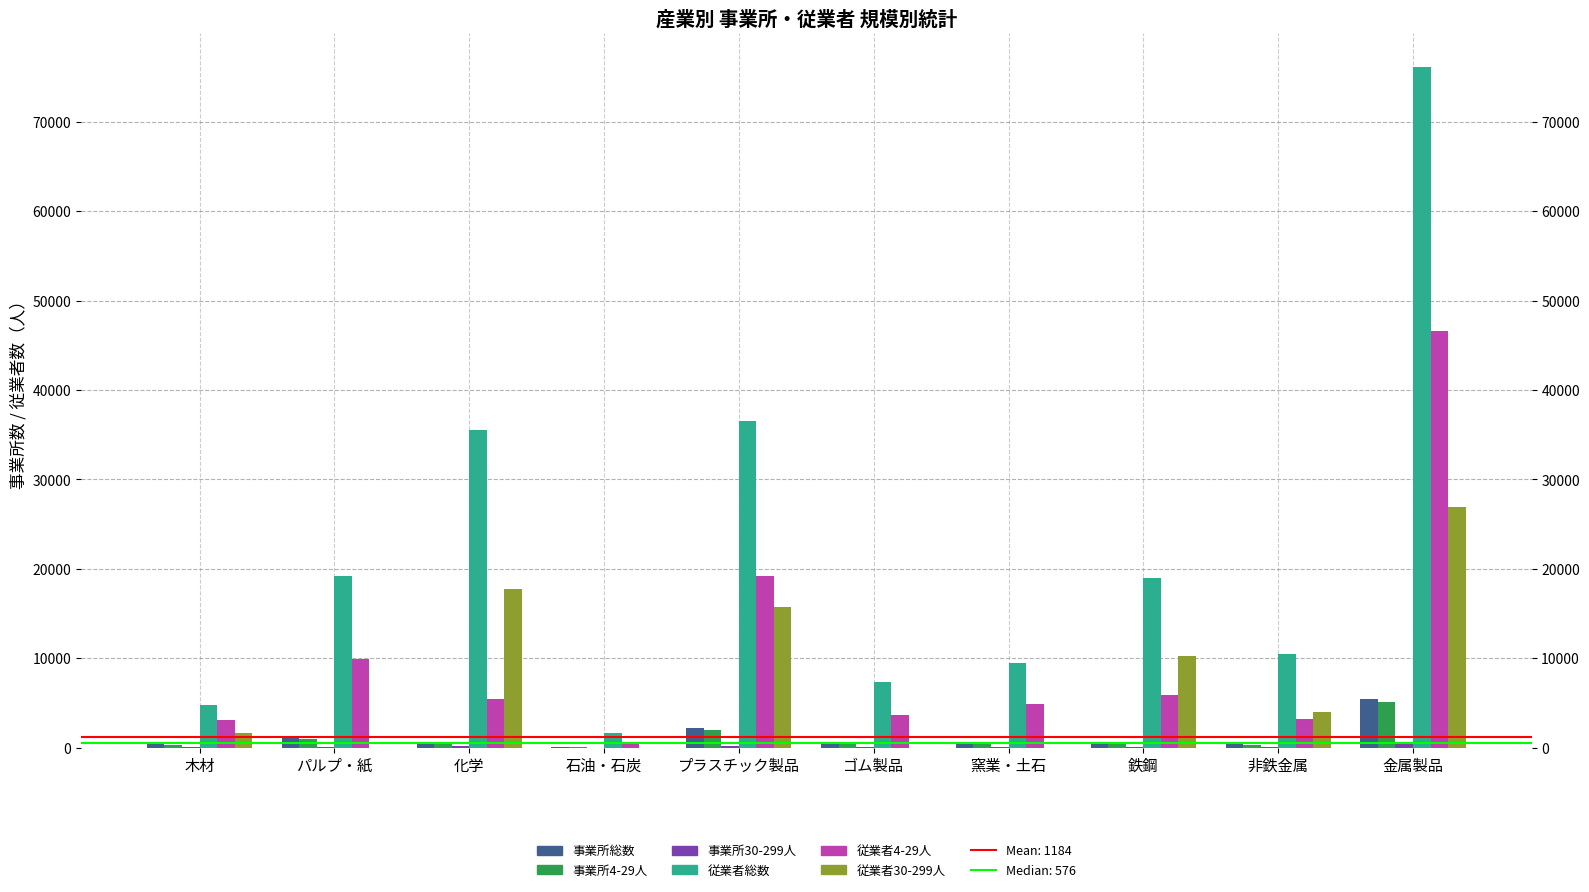

Reading left to right, transcribe all the data shown in this chart.

事業所総数: 木材=369	パルプ・紙=1108	化学=651	石油・石炭=57	プラスチック製品=2170	ゴム製品=432	窯業・土石=500	鉄鋼=669	非鉄金属=393	金属製品=5495
事業所4-29人: 木材=340	パルプ・紙=977	化学=423	石油・石炭=49	プラスチック製品=1943	ゴム製品=396	窯業・土石=443	鉄鋼=533	非鉄金属=336	金属製品=5083
事業所30-299人: 木材=29	パルプ・紙=129	化学=208	石油・石炭=7	プラスチック製品=223	ゴム製品=34	窯業・土石=56	鉄鋼=130	非鉄金属=52	金属製品=406
従業者総数: 木材=4760	パルプ・紙=19186	化学=35498	石油・石炭=1623	プラスチック製品=36574	ゴム製品=7379	窯業・土石=9476	鉄鋼=18967	非鉄金属=10479	金属製品=76091
従業者4-29人: 木材=3062	パルプ・紙=9901	化学=5495	石油・石炭=507	プラスチック製品=19220	ゴム製品=3640	窯業・土石=4904	鉄鋼=5890	非鉄金属=3191	金属製品=46633
従業者30-299人: 木材=1698	パルプ・紙=0	化学=17761	石油・石炭=0	プラスチック製品=15747	ゴム製品=0	窯業・土石=0	鉄鋼=10239	非鉄金属=3955	金属製品=26929